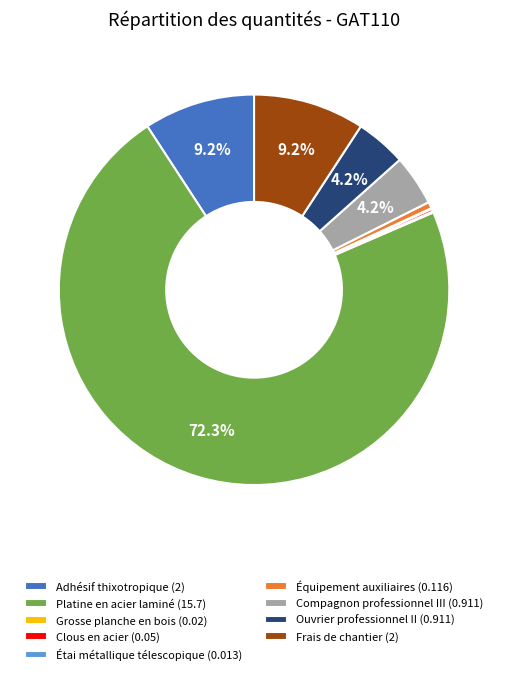

Combined, what portion of the pie is Ouvrier professionnel II (0.911) and Platine en acier laminé (15.7)?

76.5%